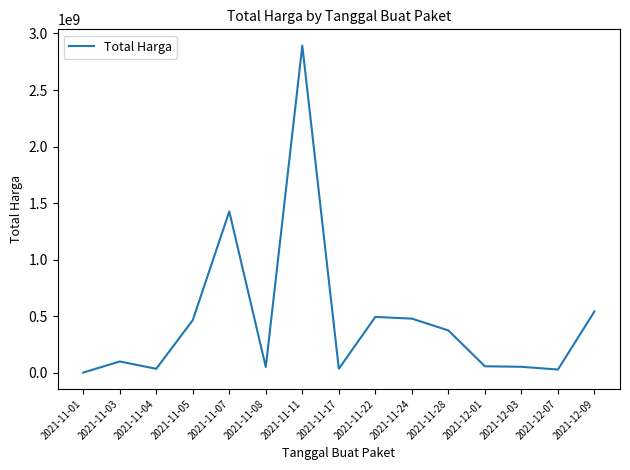

Approximately how many times larger is the value at 2021-11-05 compared to 2021-11-28?

1.2